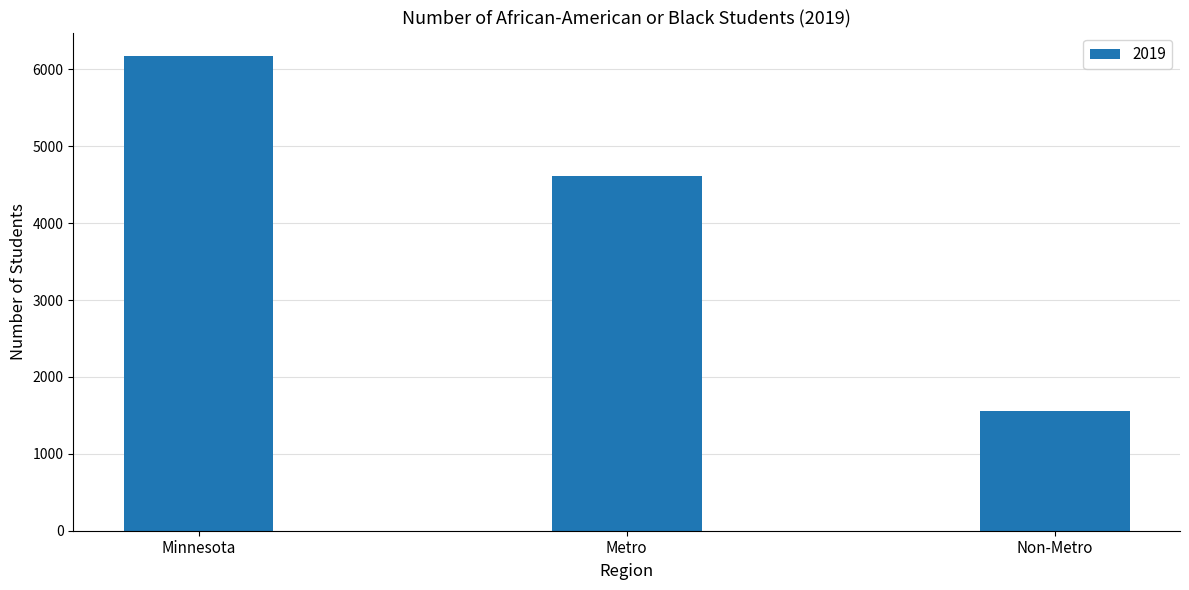

Which label corresponds to the largest value in the chart?

Minnesota